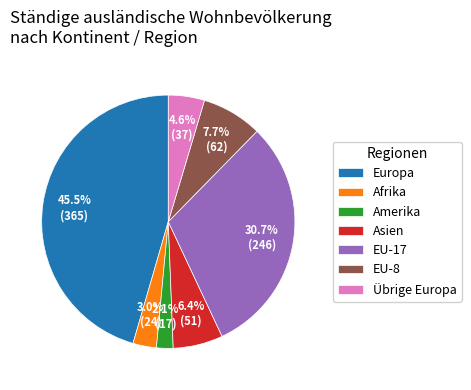

What percentage is the Afrika slice, to the nearest percent?

3%